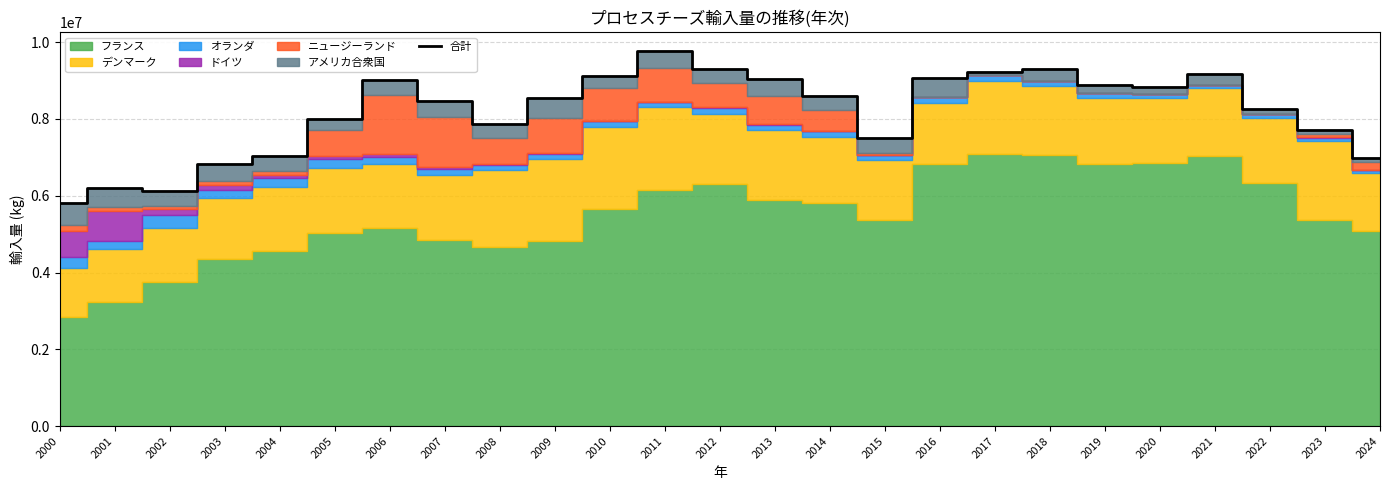

What is the smallest value displayed?

5801271